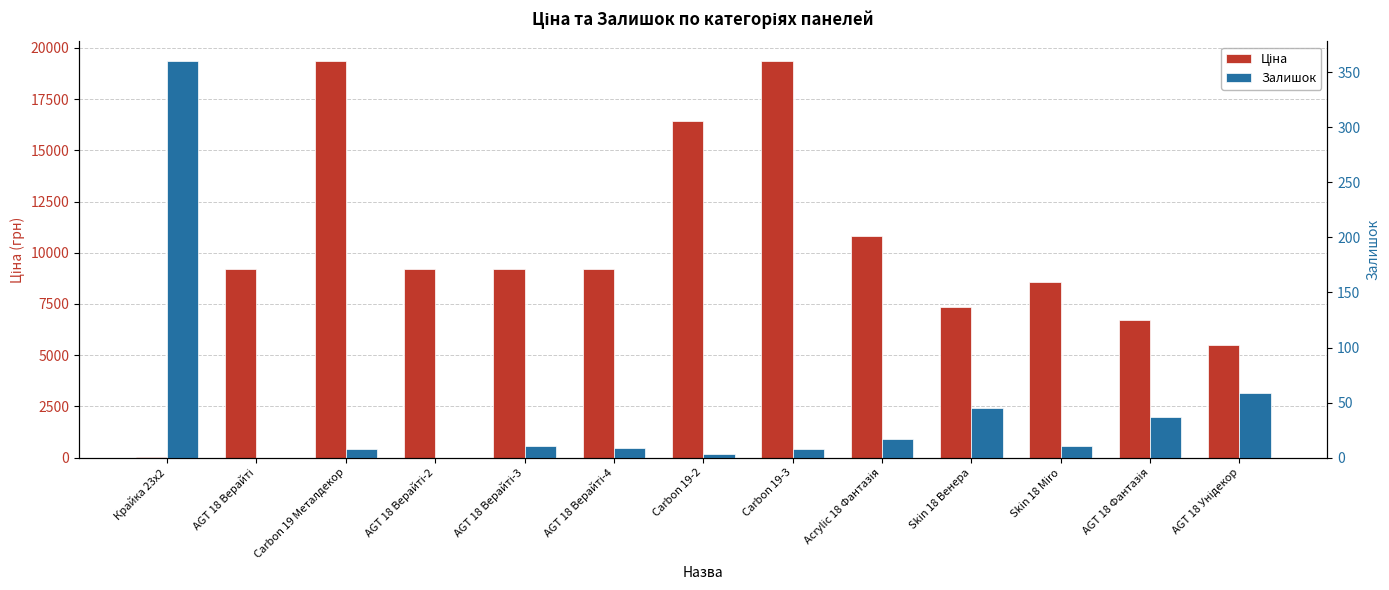

What is the label of the 9th bar from the right?

AGT 18 Верайті-3